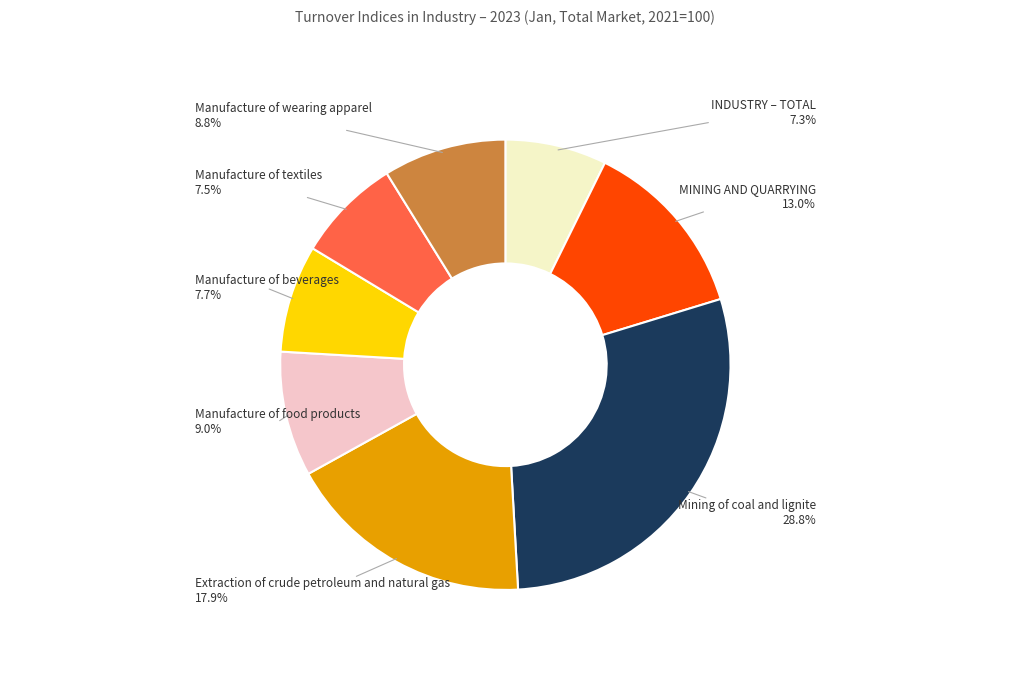

Which category has the biggest portion of the pie?

Mining of coal and lignite